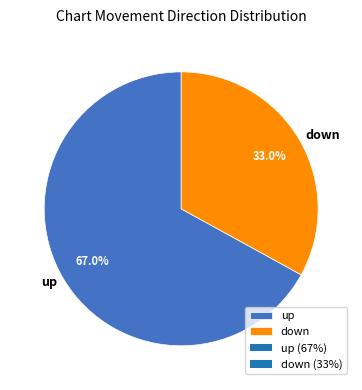

The up slice represents 67% of the pie. True or false?

True